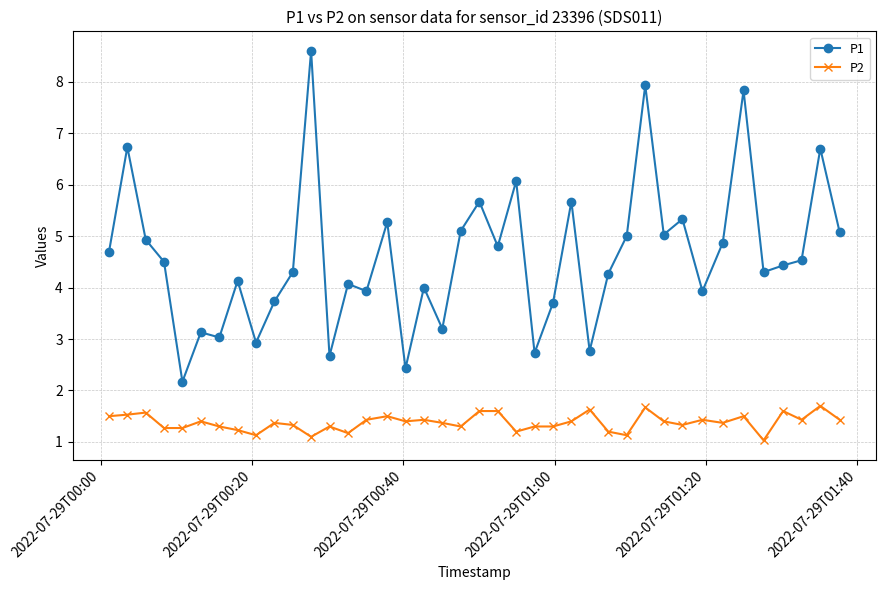

Which series has the largest total across all categories?

P1